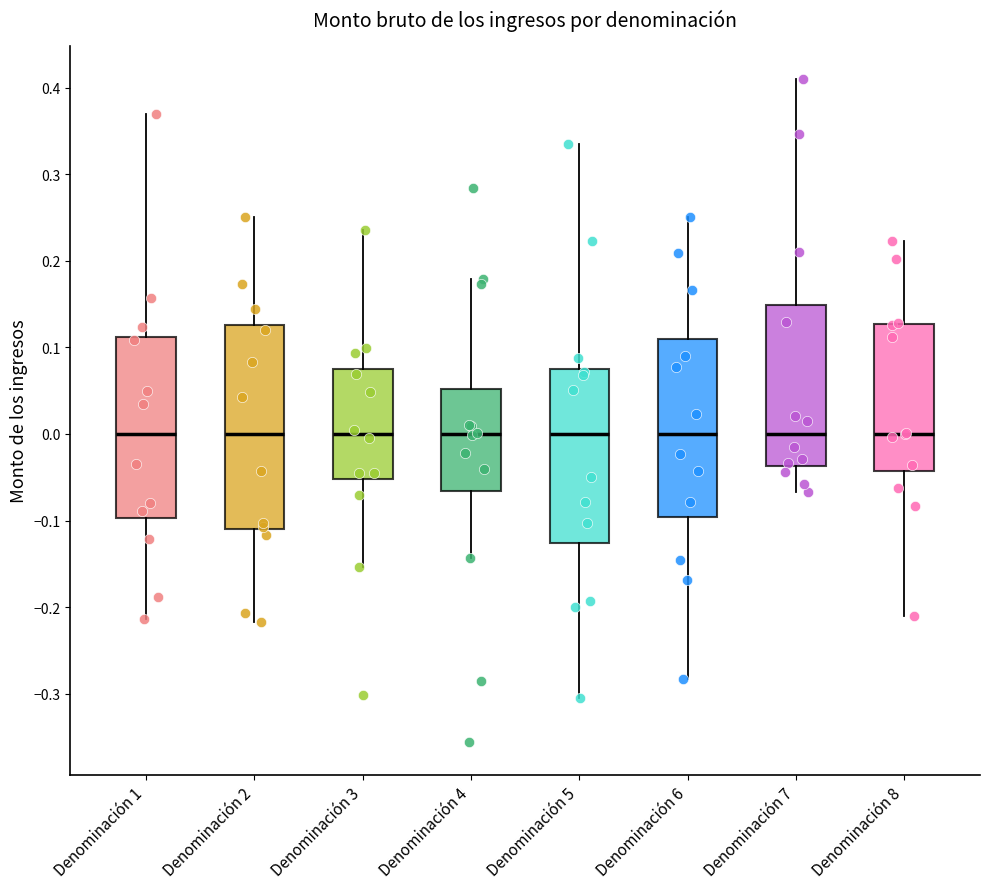

Where does the upper whisker of the box for Denominación 4 end on the y-axis? The values are not printed on the chart, so give them approximately, as read against the axis.

0.18